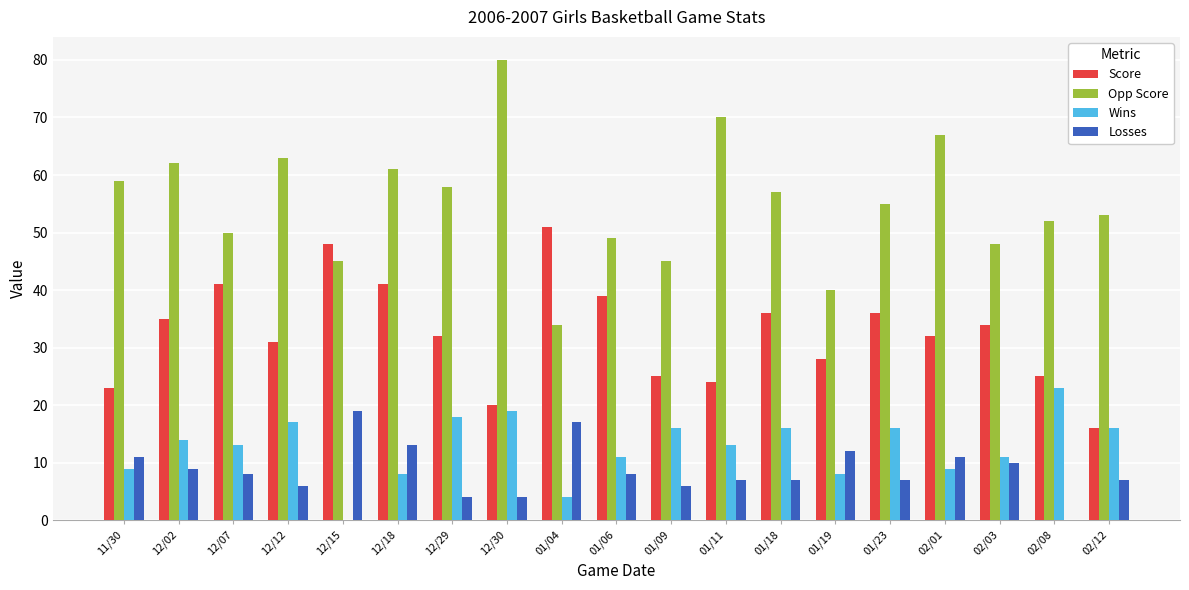

Are the bars horizontal?

No